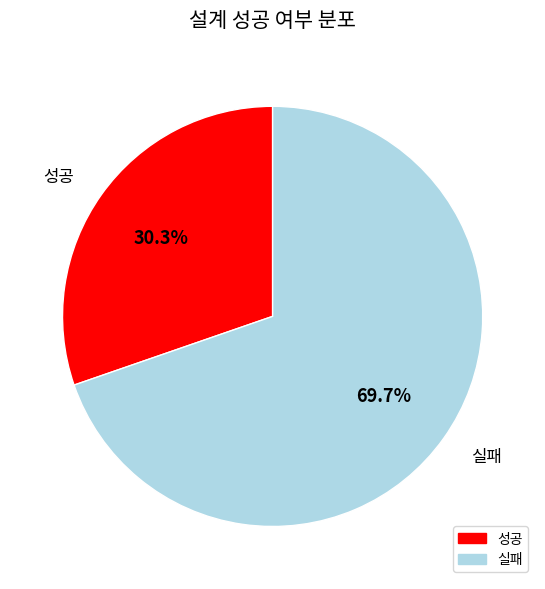

To the nearest percent, what portion does 실패 represent?

70%